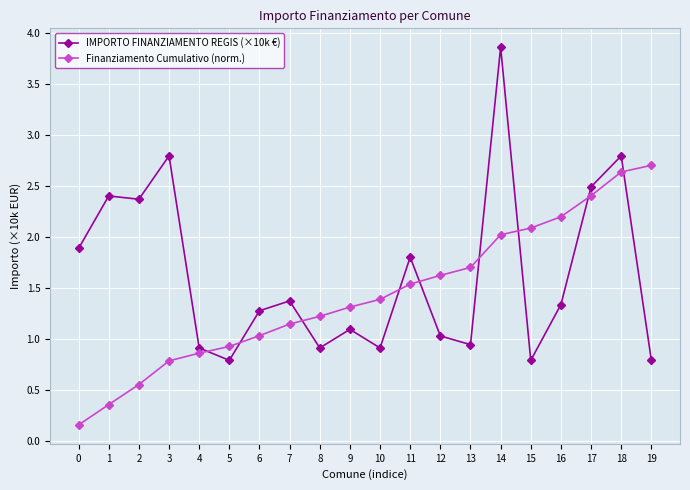

What is the approximate value of Finanziamento Cumulativo (norm.) at 13?

1.7